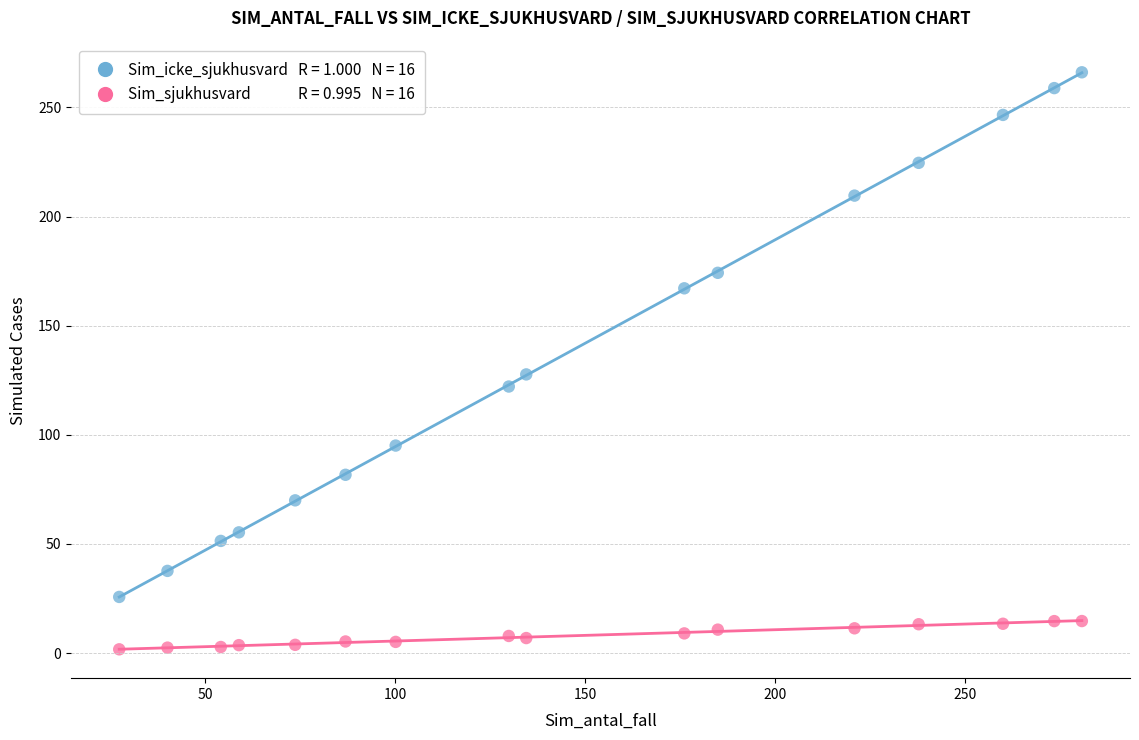

Across all series, what Y value is closest to 133?

127.7